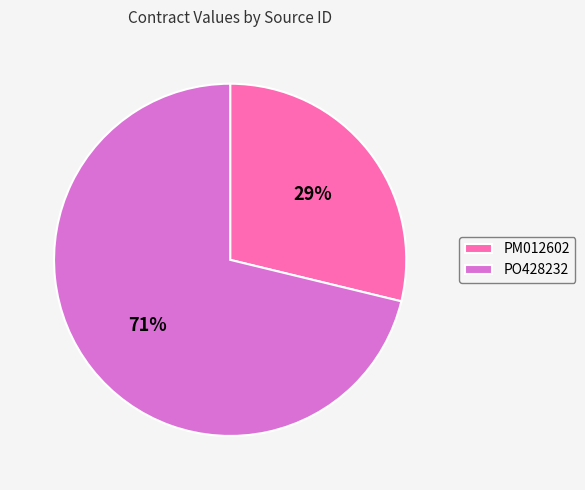

Which slice is the smallest?

PM012602